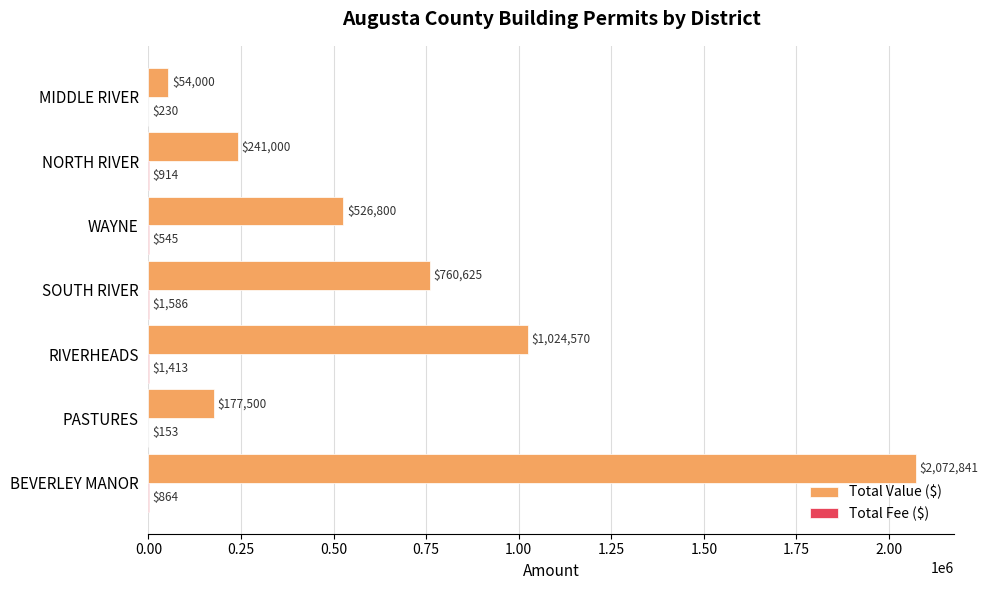

What is the maximum value shown in the chart?

2072841.0